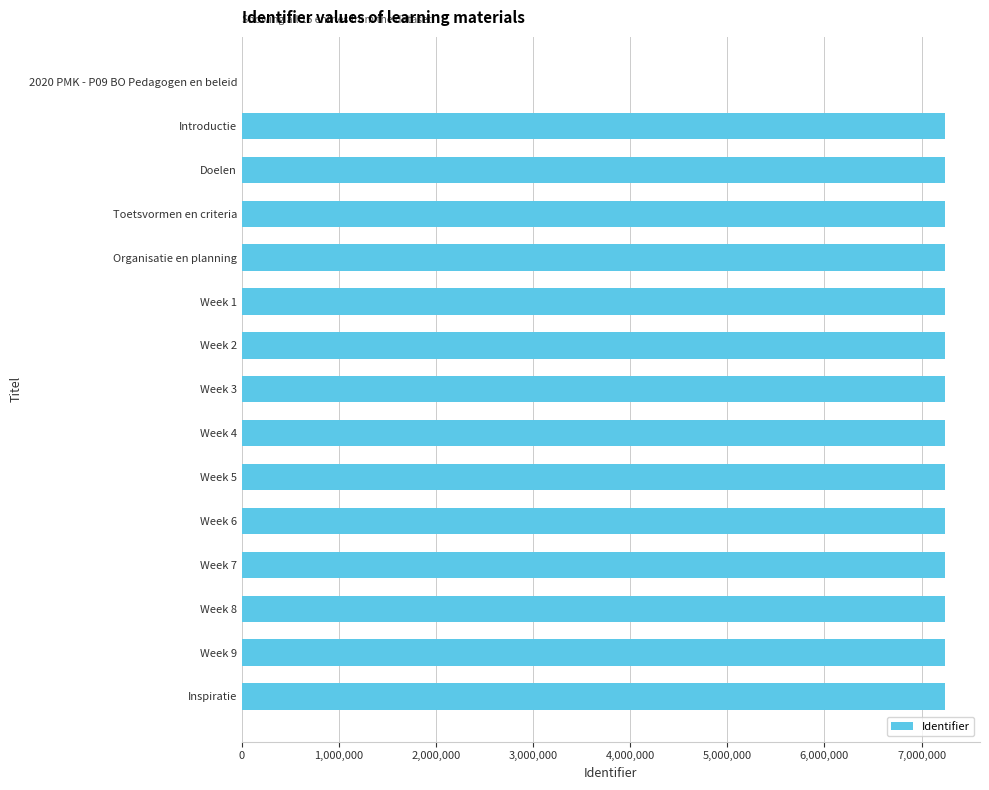

Approximately how many times larger is the value at Week 5 compared to Week 2?

1.0